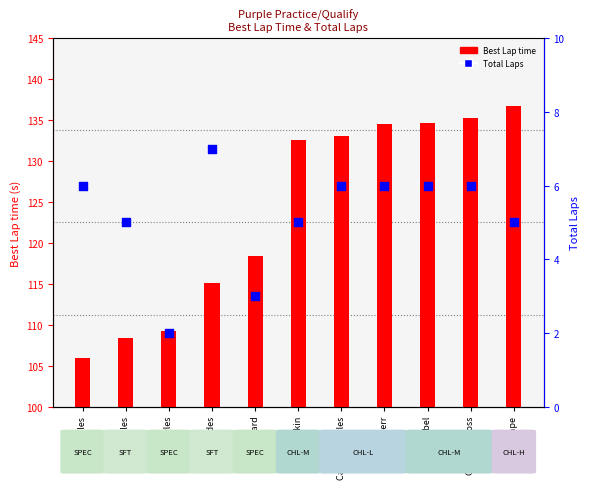

Which series has the widest spread of Y values?

Best Lap time